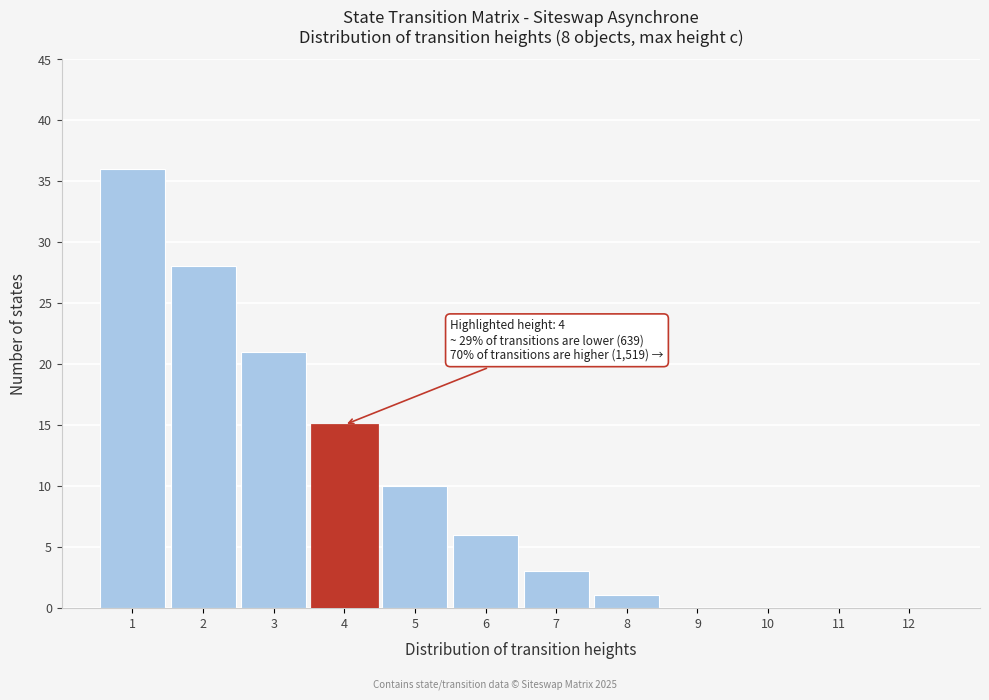

Which range on the x-axis has the tallest bar?

0.5 to 1.5